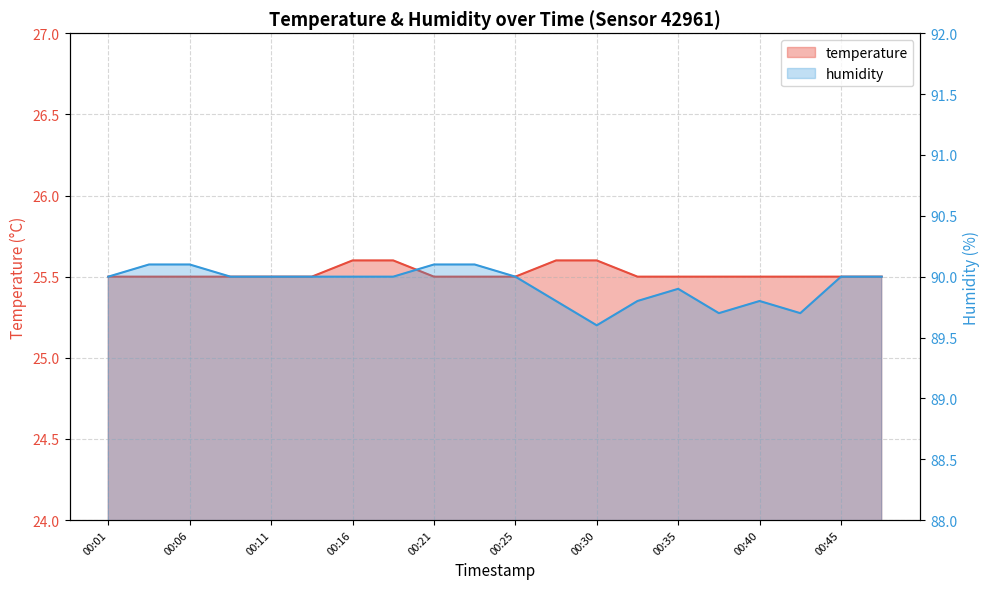

At 00:38, list the series in order from largest to smallest.

humidity, temperature